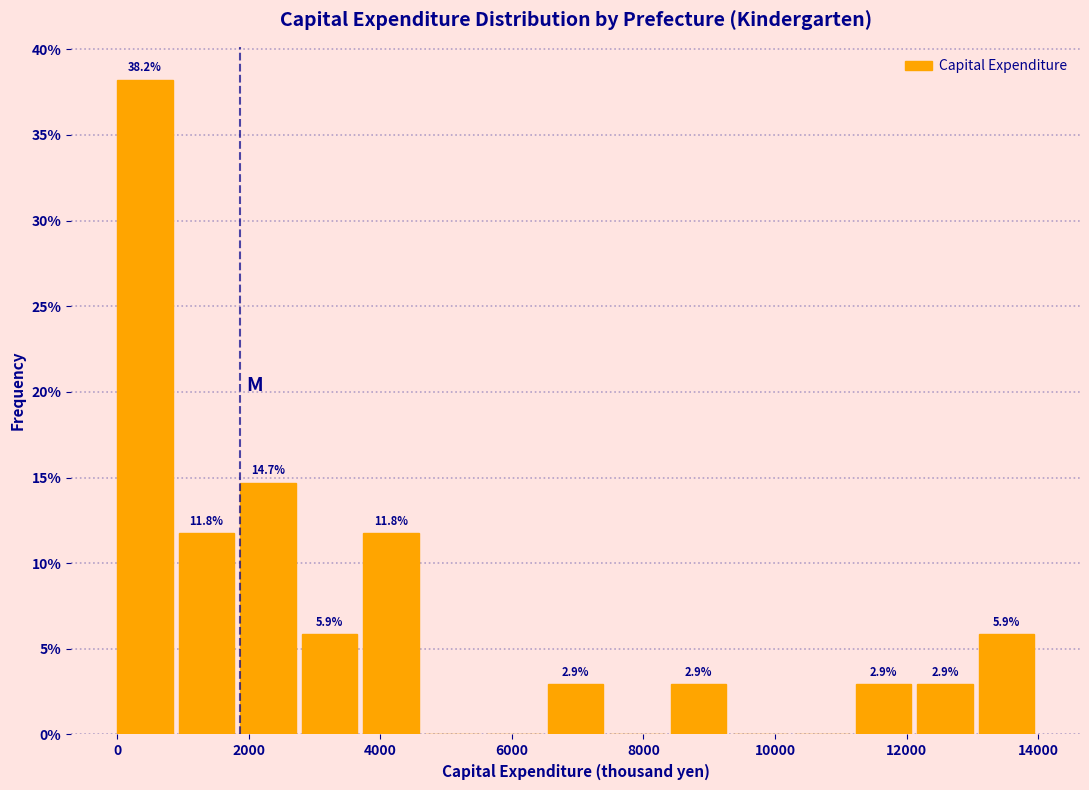

Which range on the x-axis has the tallest bar?

0 to 1000